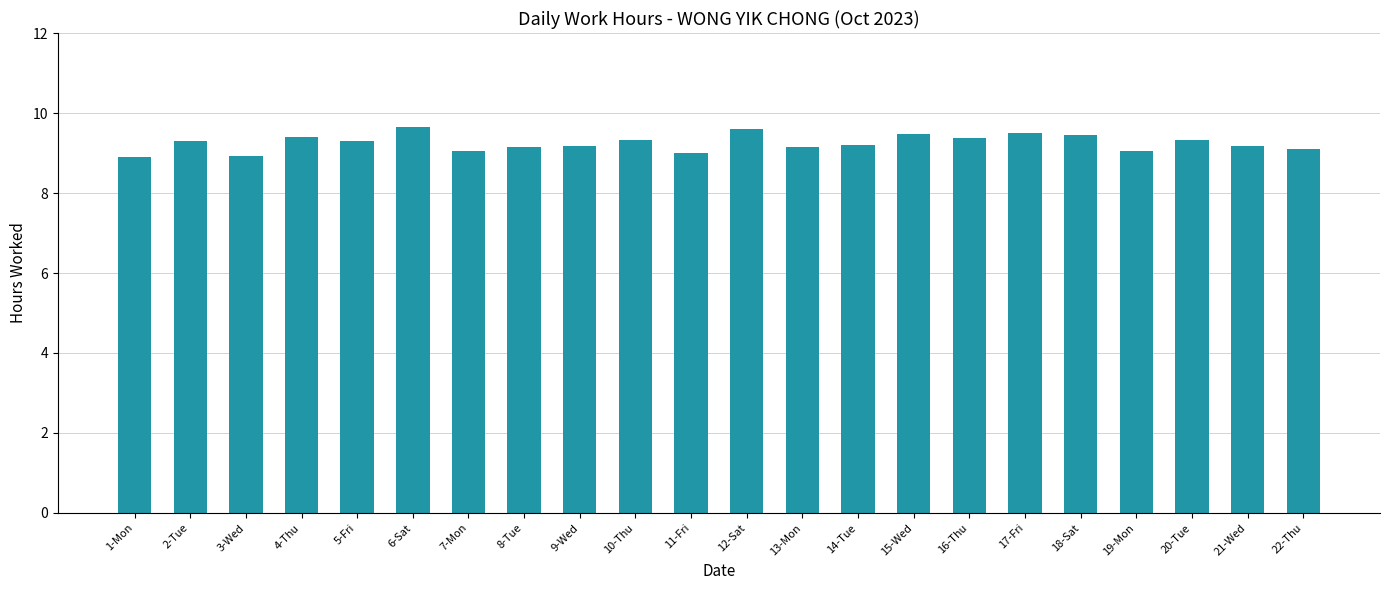

What is the ratio of the value at 2-Tue to the value at 13-Mon?

1.0